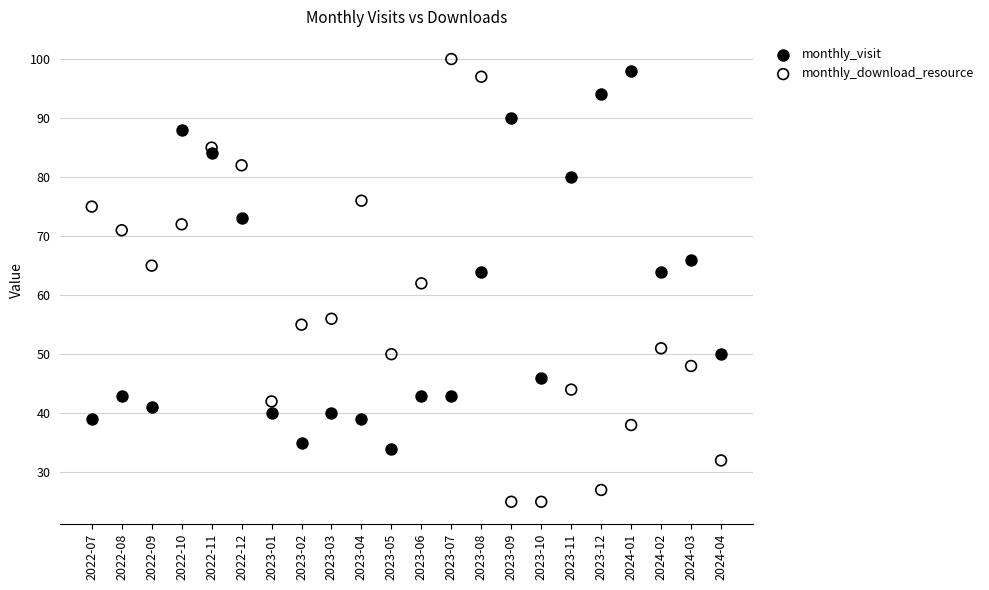

Across all data points, what is the range of Y values (max minus min)?

75